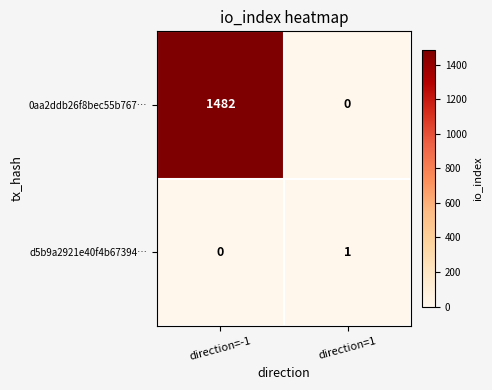

List the series in order of their overall mean, highest first.

0aa2ddb26f8bec55b767…, d5b9a2921e40f4b67394…